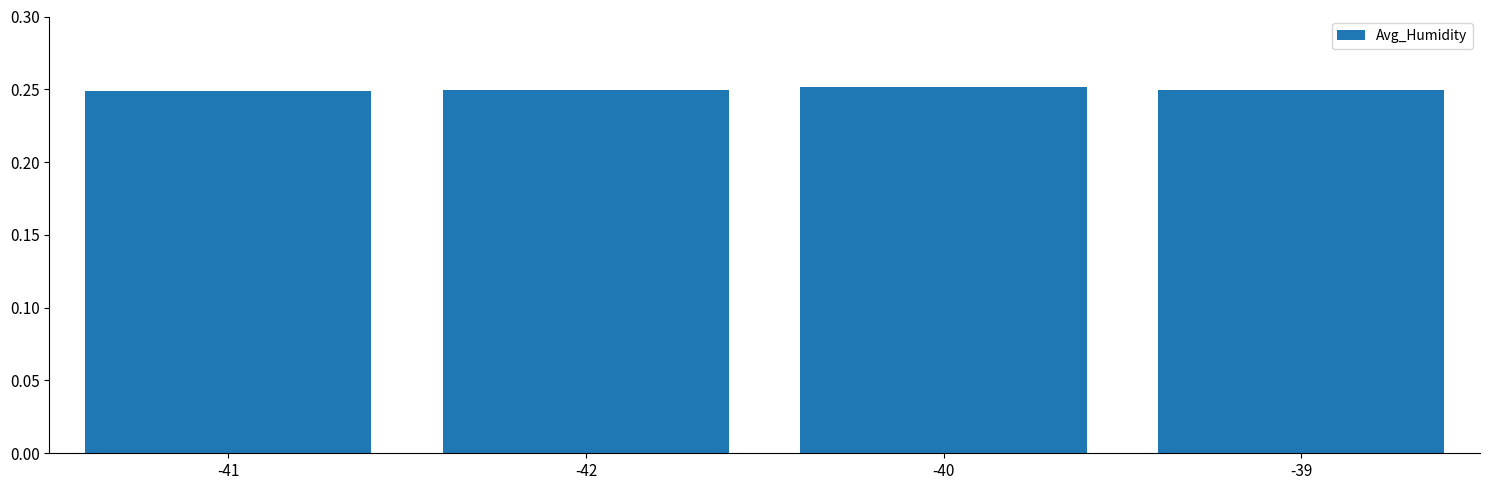

What is the label of the 3rd bar from the left?

-40